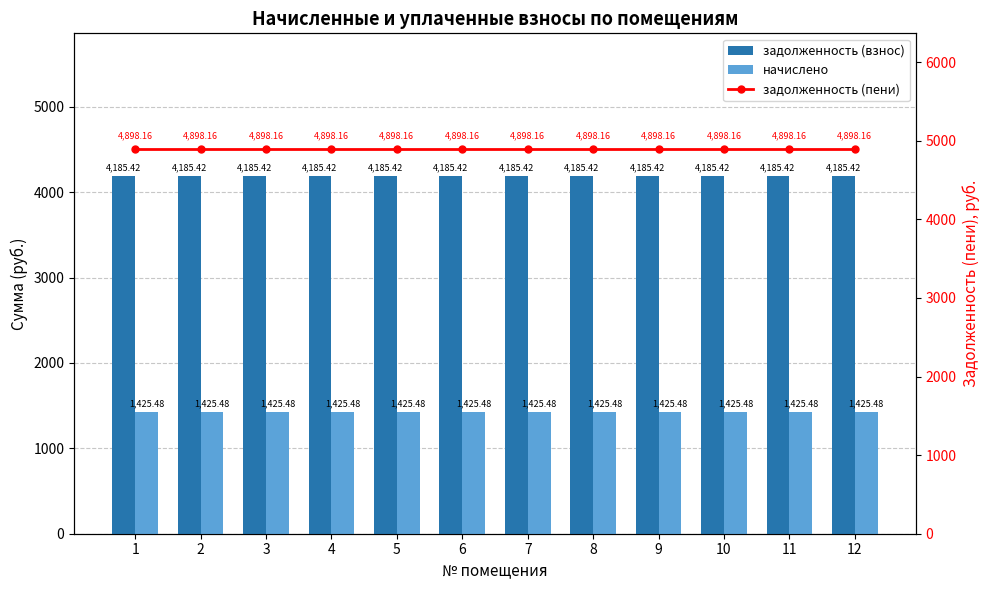

Reading left to right, extract all data points from this chart.

задолженность (взнос): 4185.4	4185.4	4185.4	4185.4	4185.4	4185.4	4185.4	4185.4	4185.4	4185.4	4185.4	4185.4
начислено: 1425.5	1425.5	1425.5	1425.5	1425.5	1425.5	1425.5	1425.5	1425.5	1425.5	1425.5	1425.5
задолженность (пени): 4898.2	4898.2	4898.2	4898.2	4898.2	4898.2	4898.2	4898.2	4898.2	4898.2	4898.2	4898.2